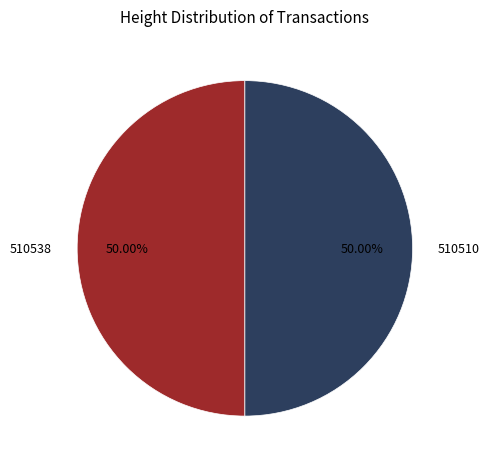

Approximately how many times larger is the value at 510510 compared to 510538?

1.0